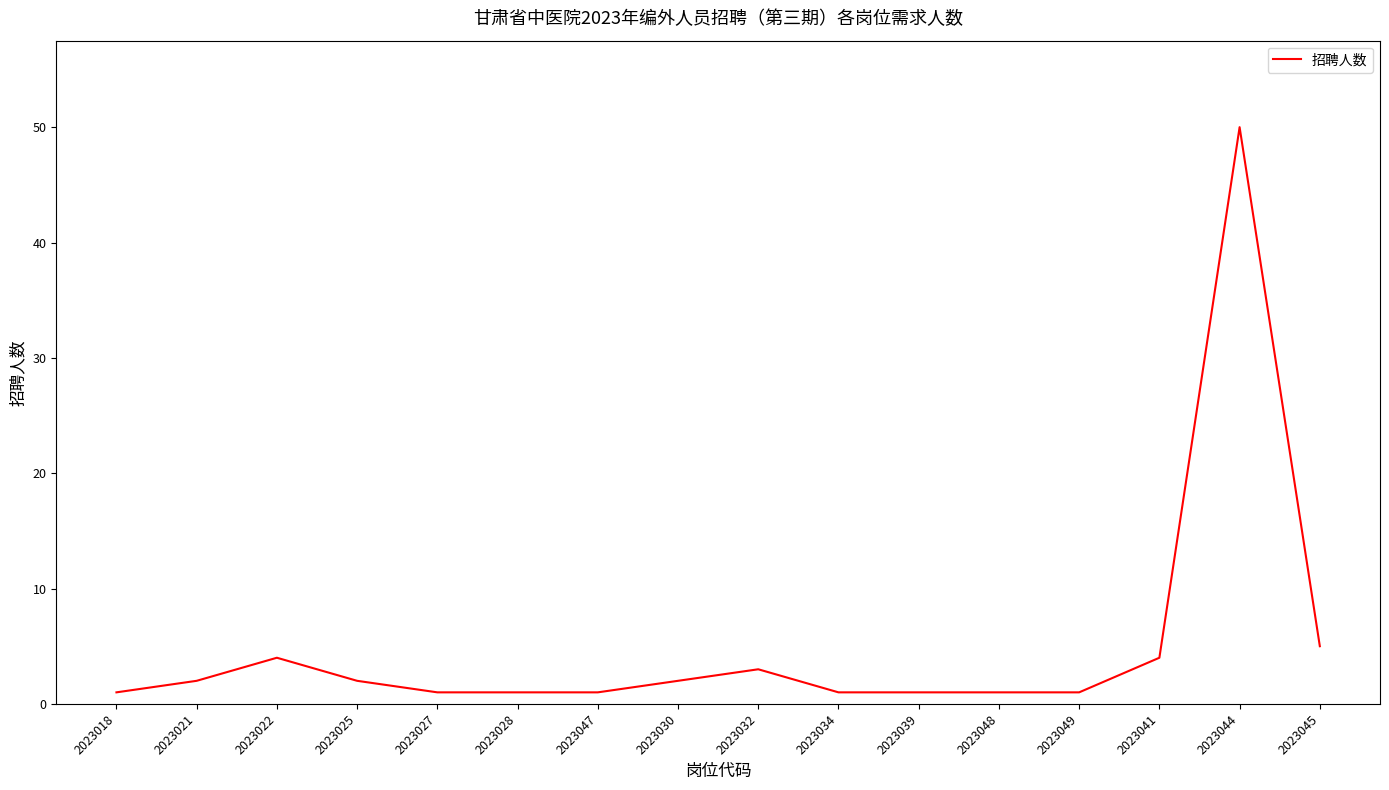

Reading left to right, what are all the values shown in this chart?

2023018=1	2023021=2	2023022=4	2023025=2	2023027=1	2023028=1	2023047=1	2023030=2	2023032=3	2023034=1	2023039=1	2023048=1	2023049=1	2023041=4	2023044=50	2023045=5